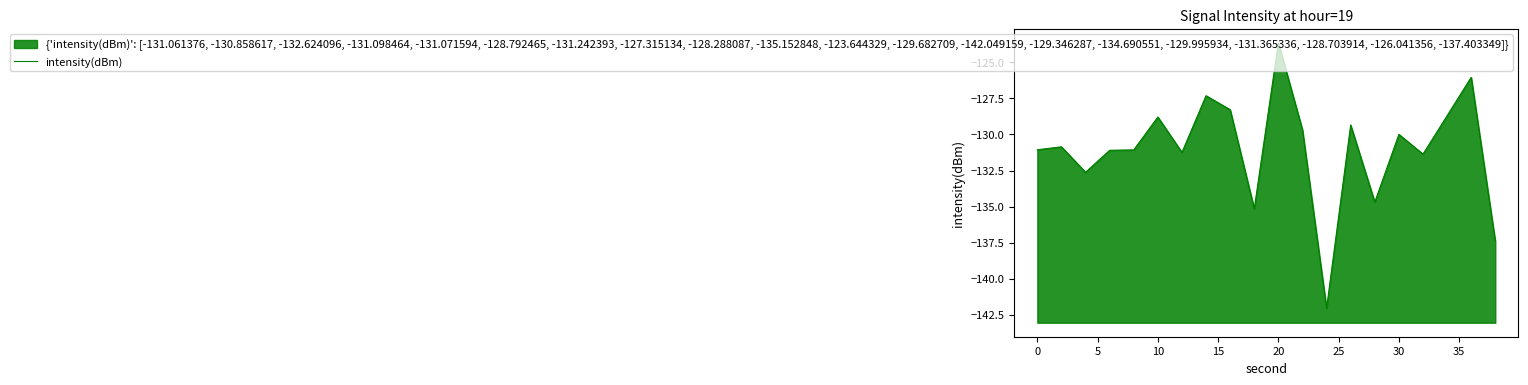

The chart shows a value of -62.2 at 5. True or false?

False